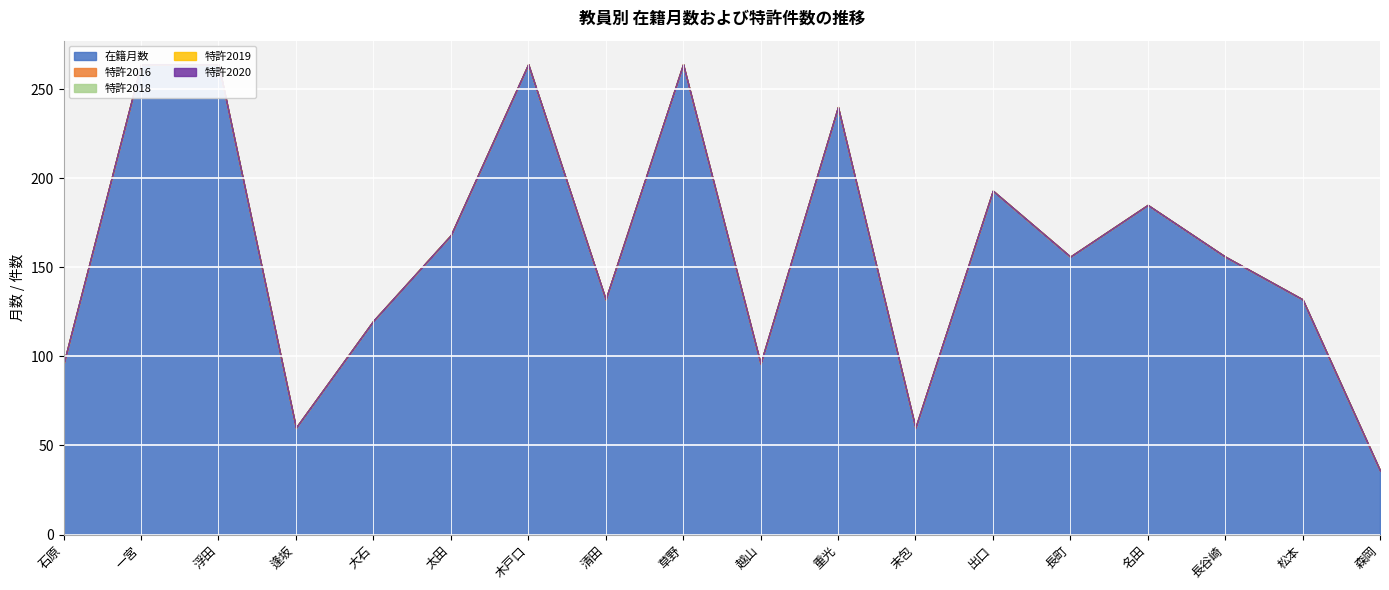

Which series changed the most between 大石 and 長町?

在籍月数